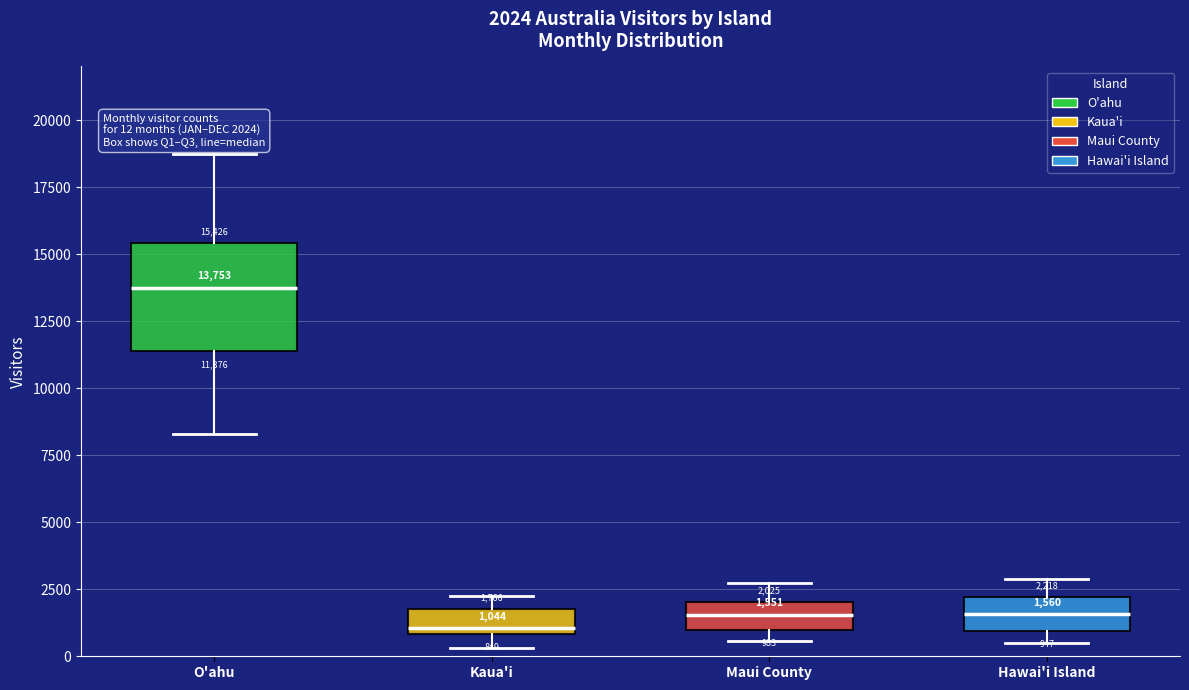

Comparing the boxes themselves (not the whiskers), which one is the tallest?

O'ahu